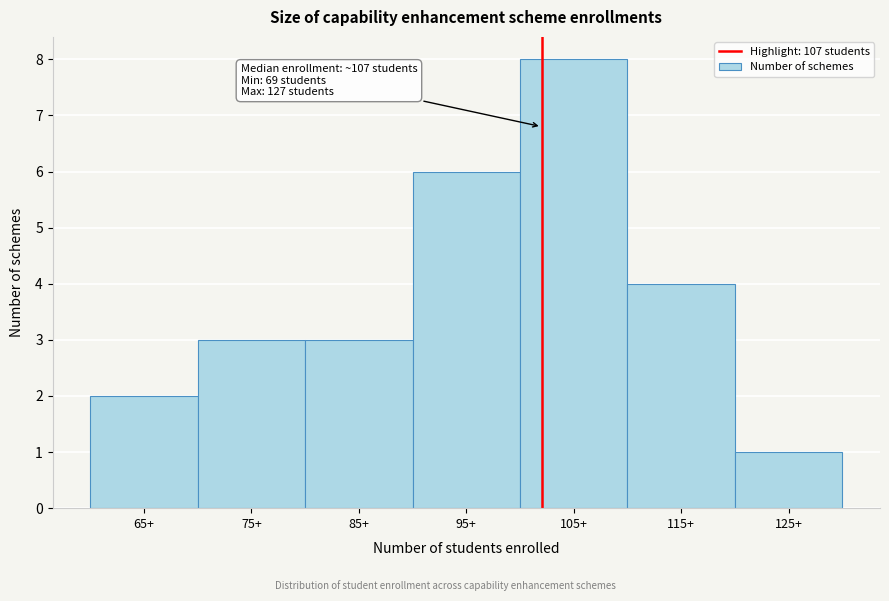

Reading left to right, extract all data points from this chart.

65+=2	75+=3	85+=3	95+=6	105+=8	115+=4	125+=1